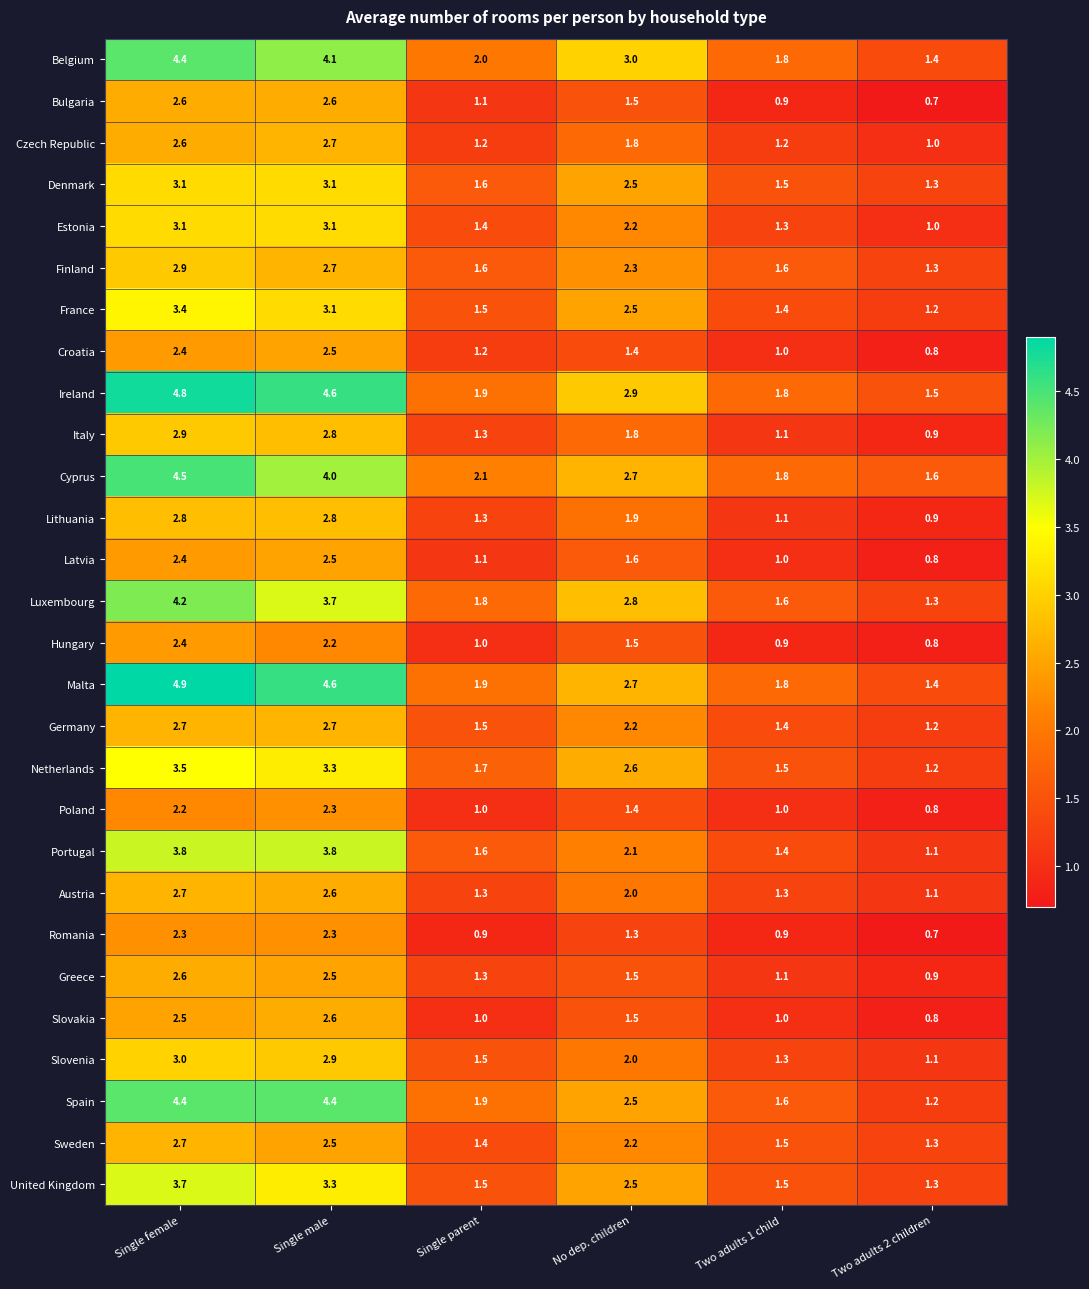

True or false: Malta has a value of 7.8 at Single male.

False